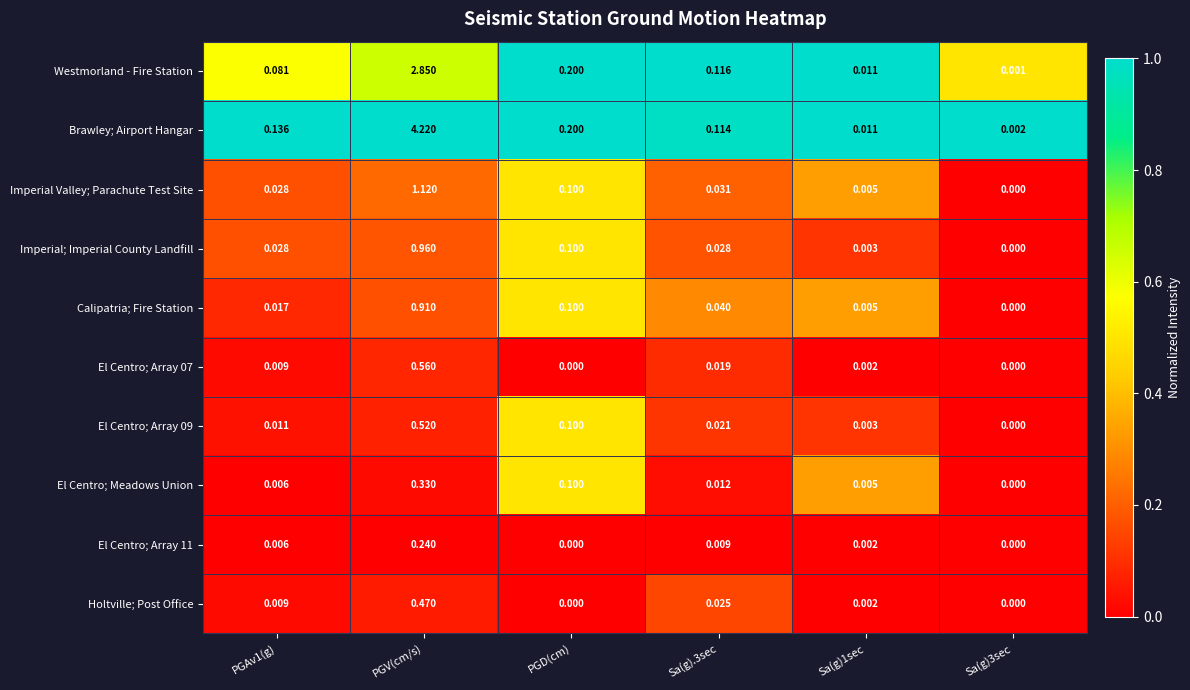

Which series has the largest total across all categories?

Brawley; Airport Hangar